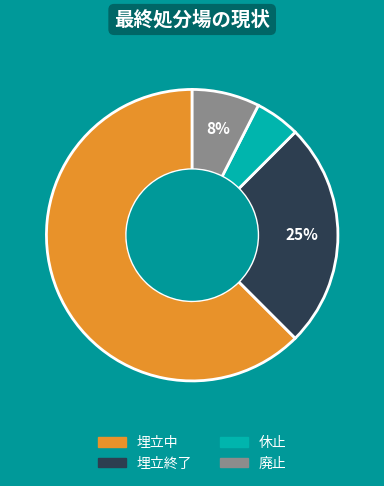

Is there any slice that represents more than half of the pie?

Yes